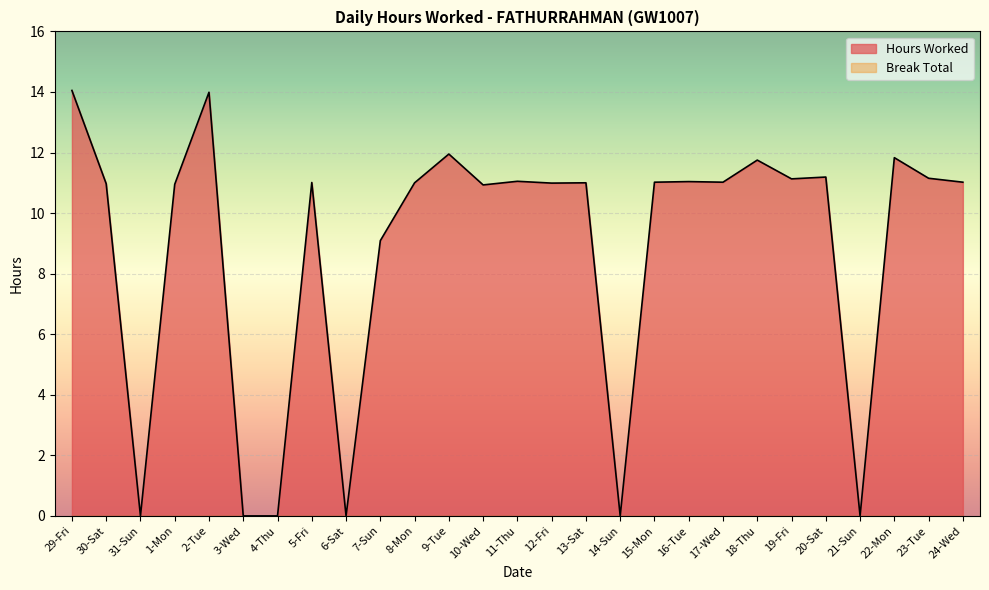

The value at 6-Sat is 5.3. True or false?

False